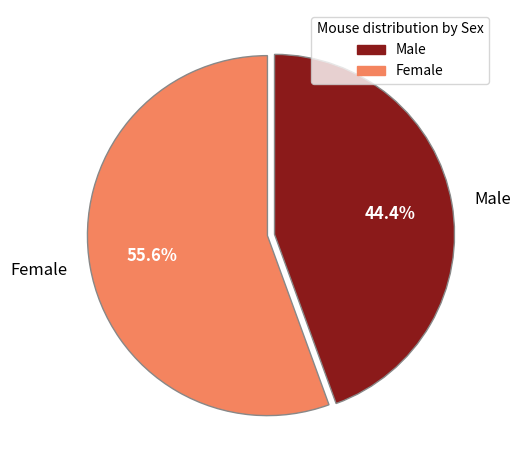

Which slice is the smallest?

Male